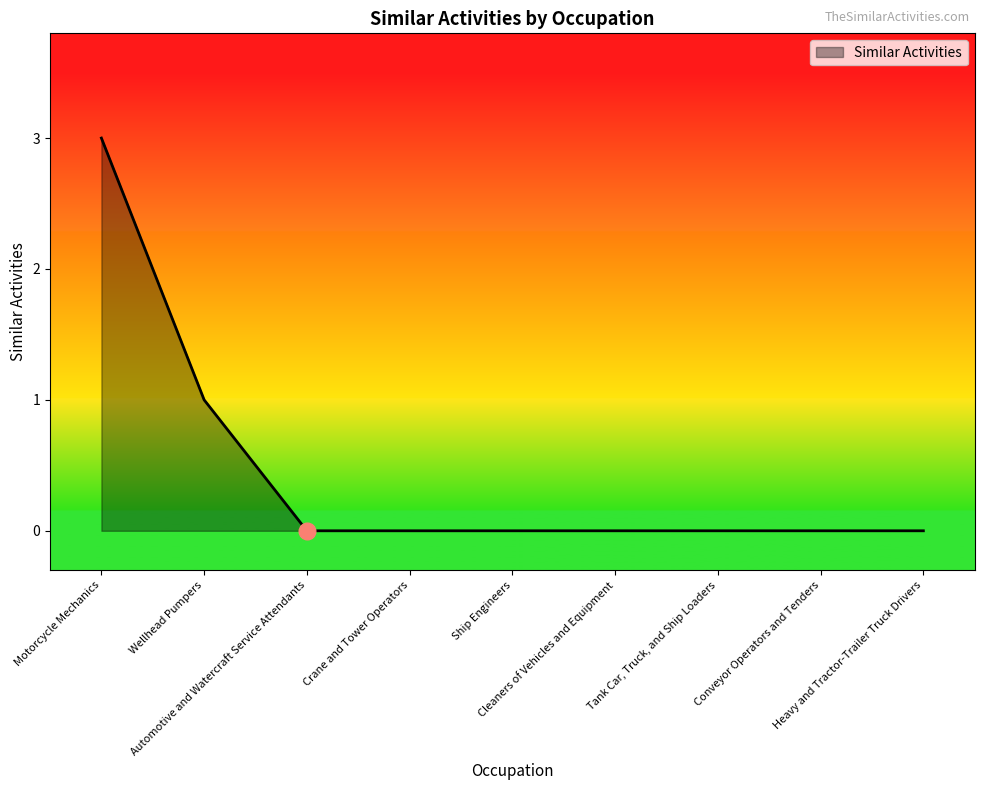

What is the difference between the maximum and minimum values?

3